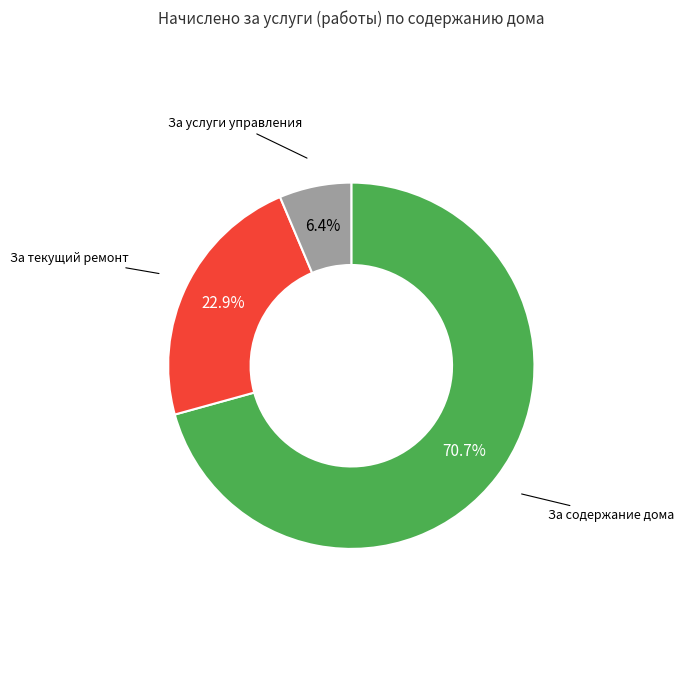

Combined, what portion of the pie is За текущий ремонт and За содержание дома?

93.6%